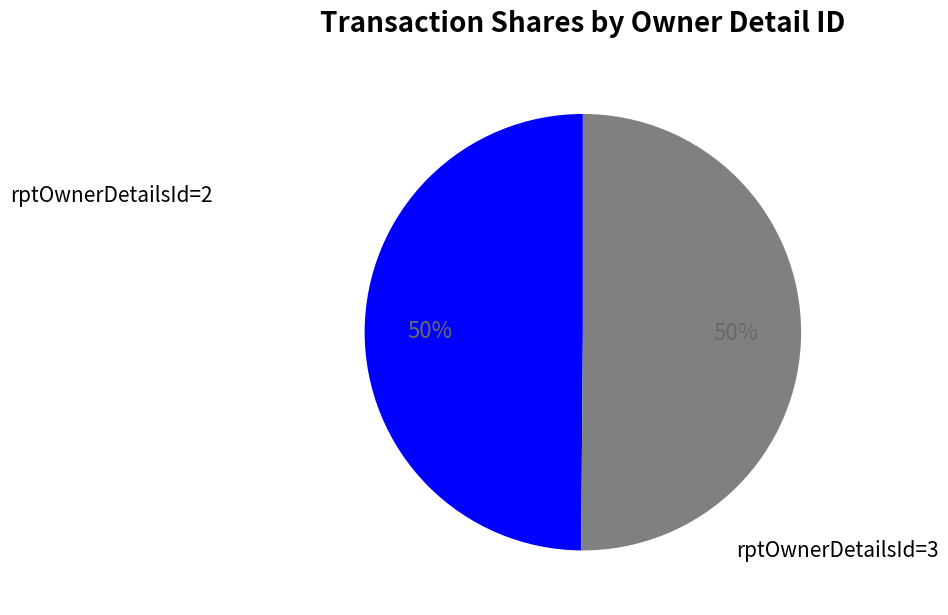

To the nearest percent, what is the average slice percentage?

50%